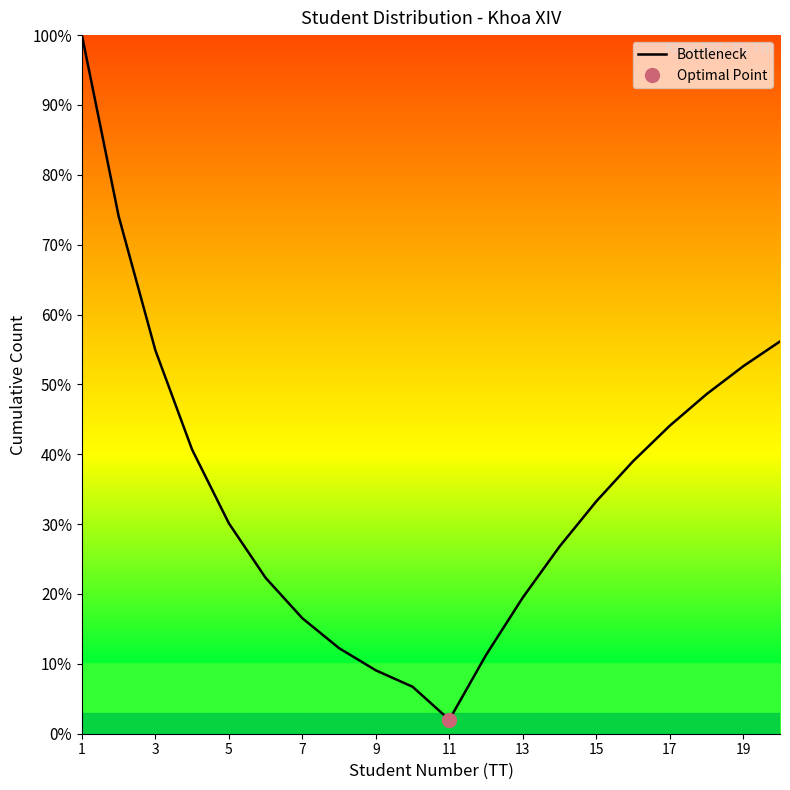

At which label does Bottleneck reach its minimum?

11